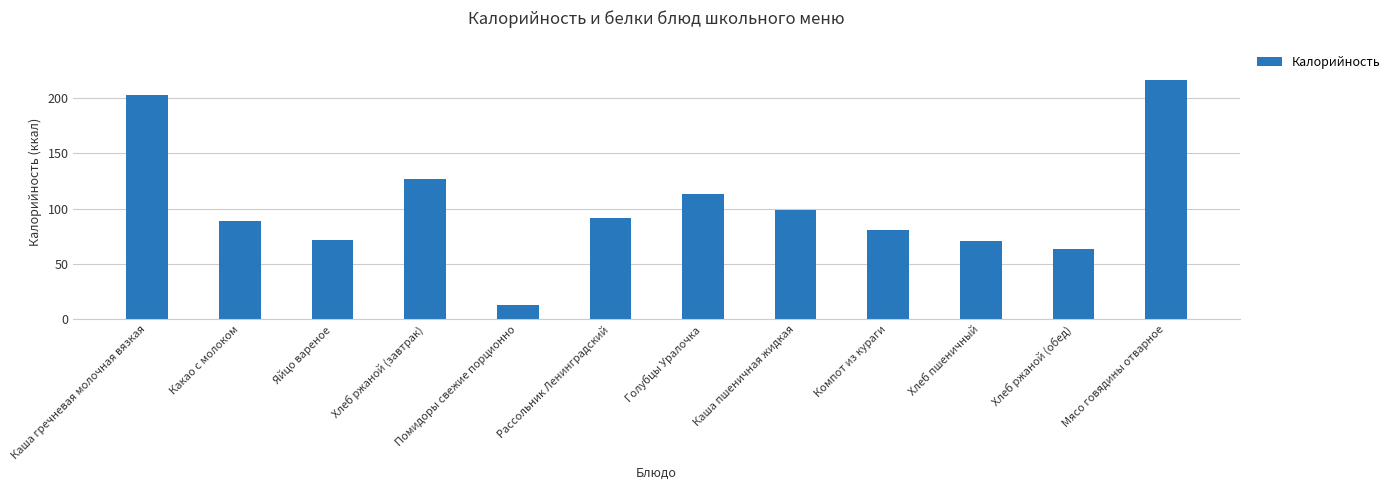

How many values are below 91?

6